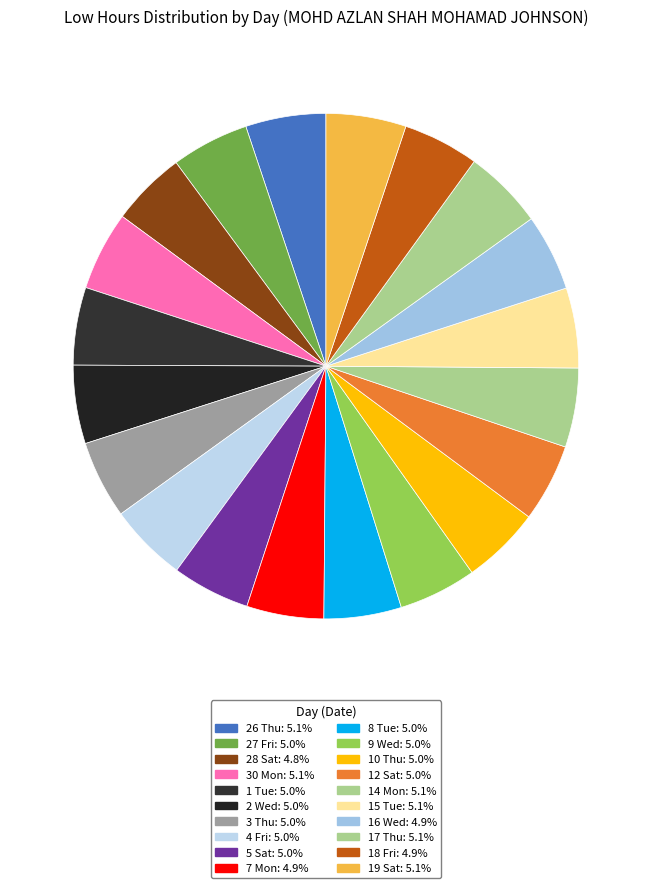

How many segments does this pie chart have?

20